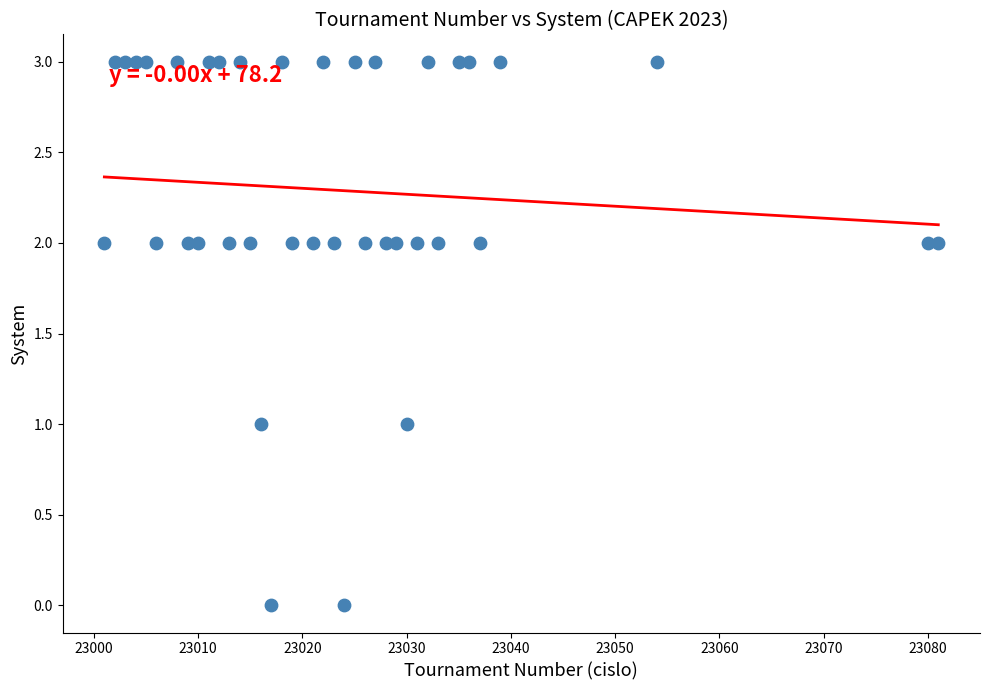

What is the range of X values (max minus min)?

80